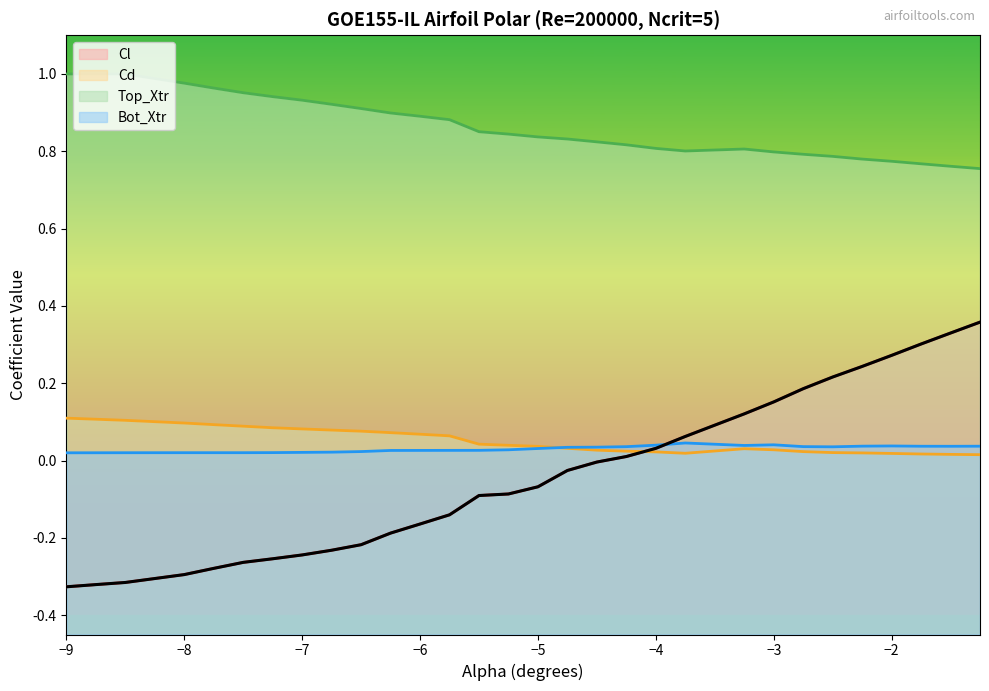

What are all the series names shown in the legend?

Cl, Cd, Top_Xtr, Bot_Xtr